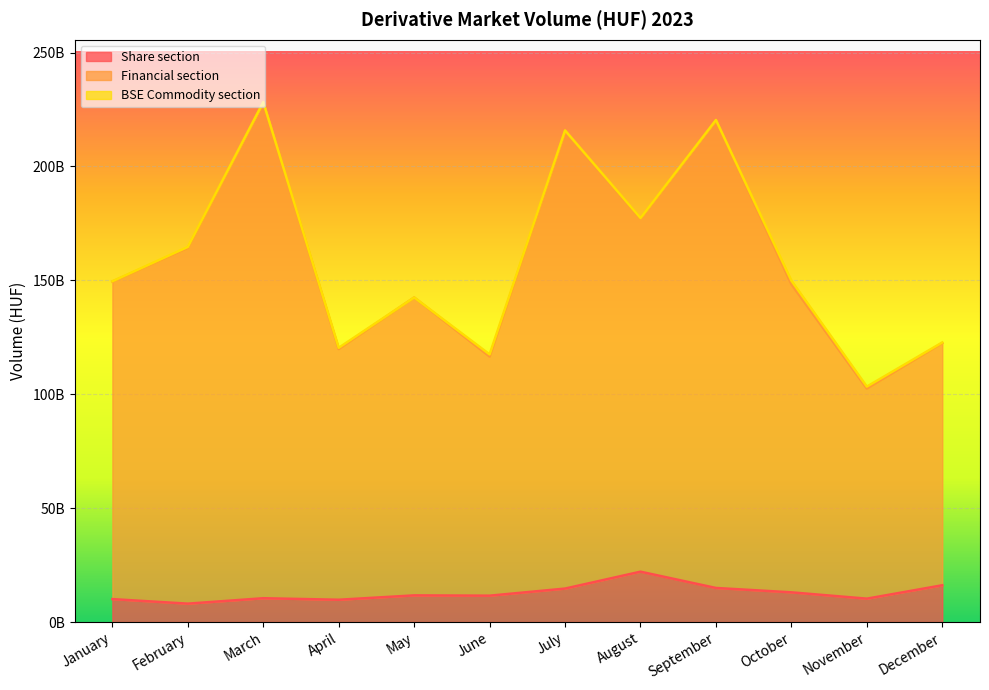

At how many categories does at least one series exceed 152187362499?

5